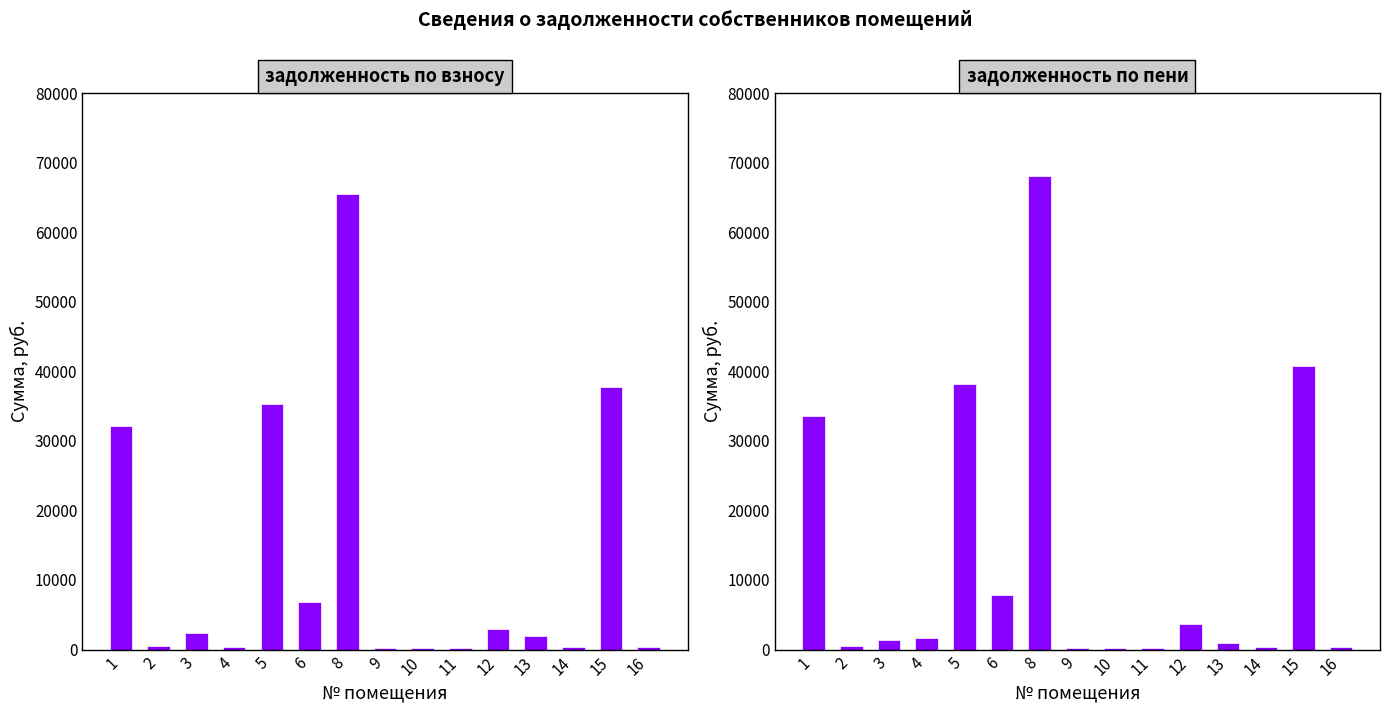

What is the approximate value of задолженность по пени at 11?

236.8